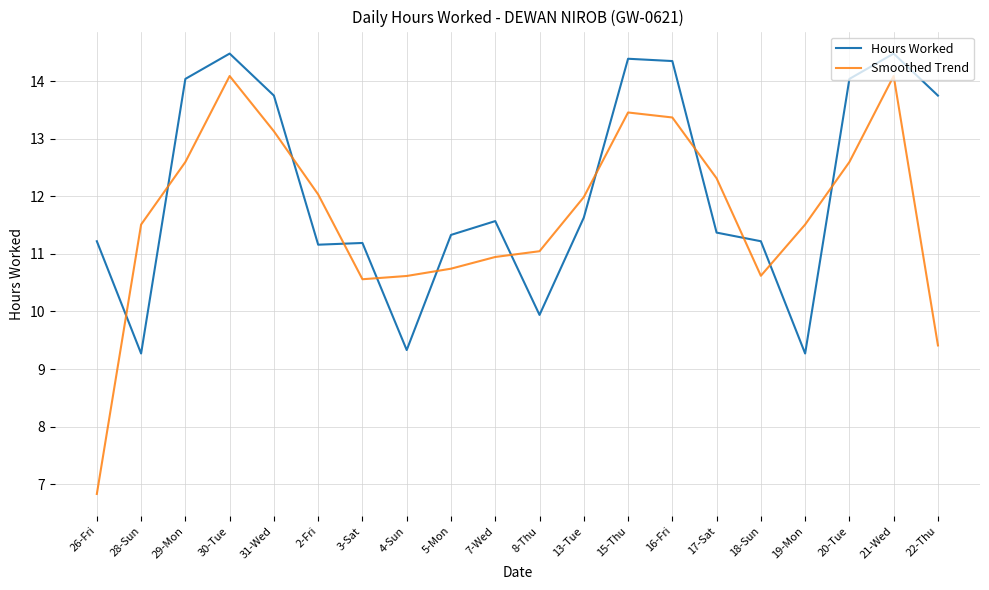

What is the highest value of the Smoothed Trend series?

14.1